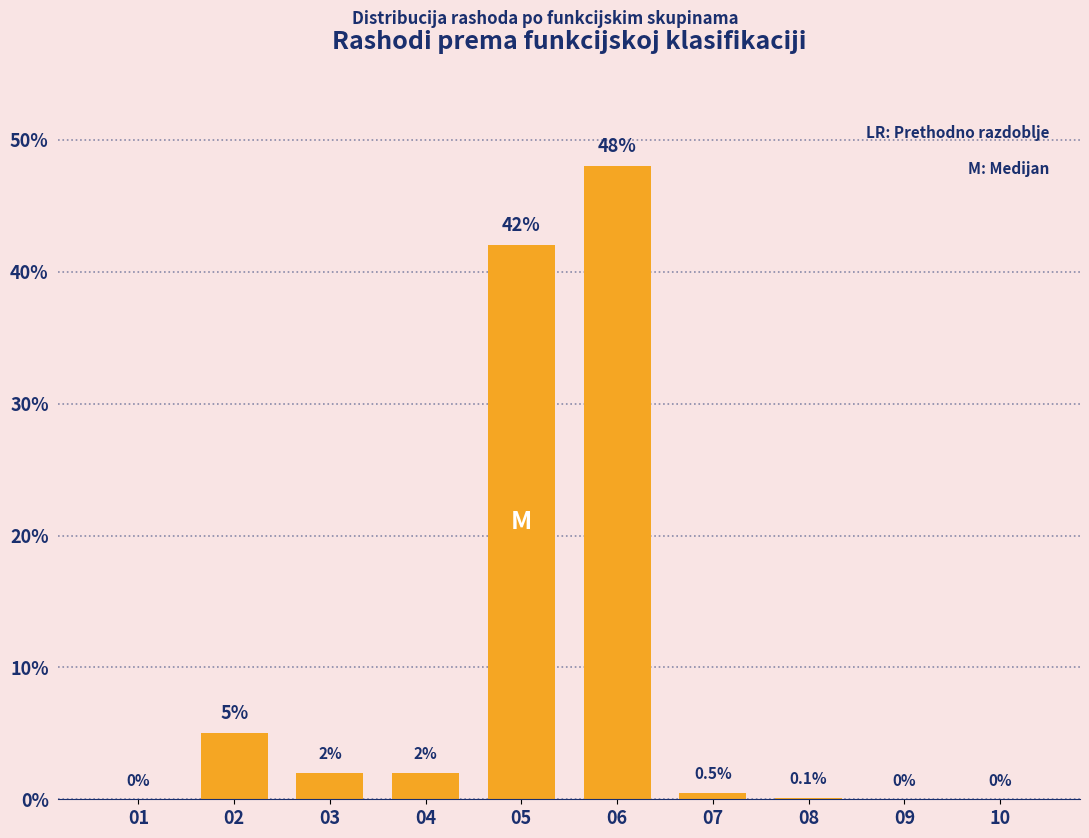

Reading right to left, what are all the values shown in this chart?

10=0.0	09=0.0	08=0.1	07=0.5	06=48.0	05=42.0	04=2.0	03=2.0	02=5.0	01=0.0